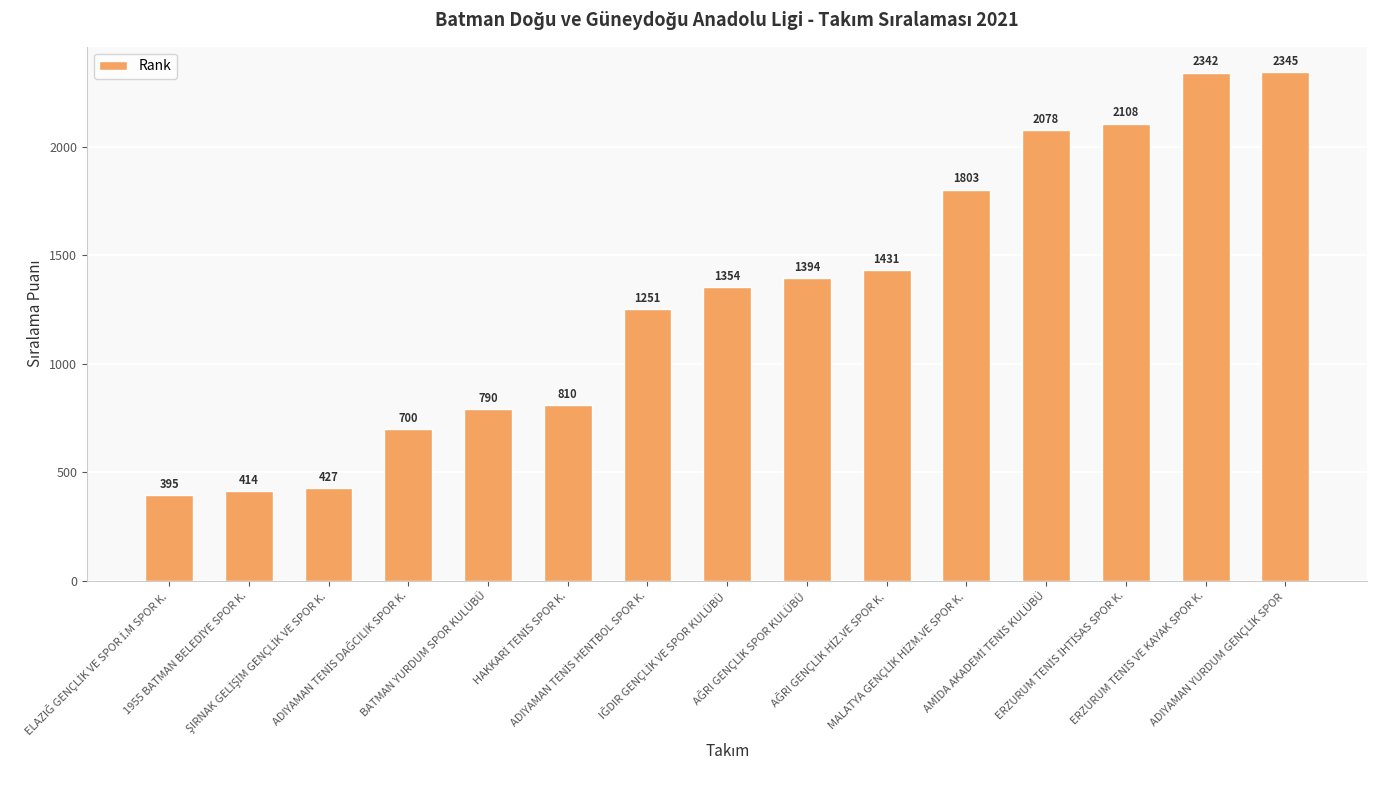

What is the difference between the second highest and second lowest values?

1928